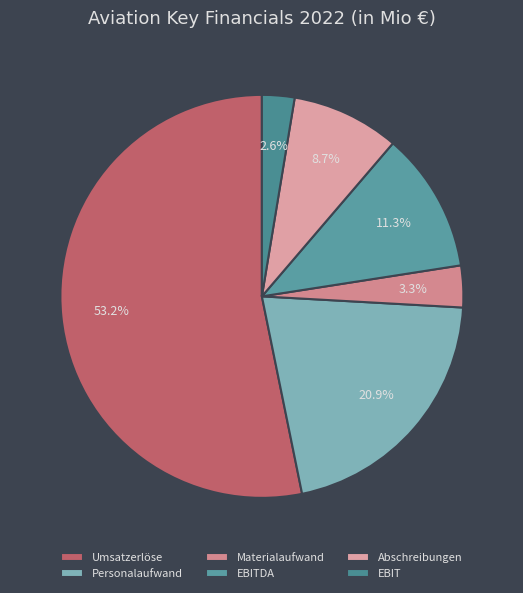

What is the ratio of the value at Personalaufwand to the value at EBIT?

8.0